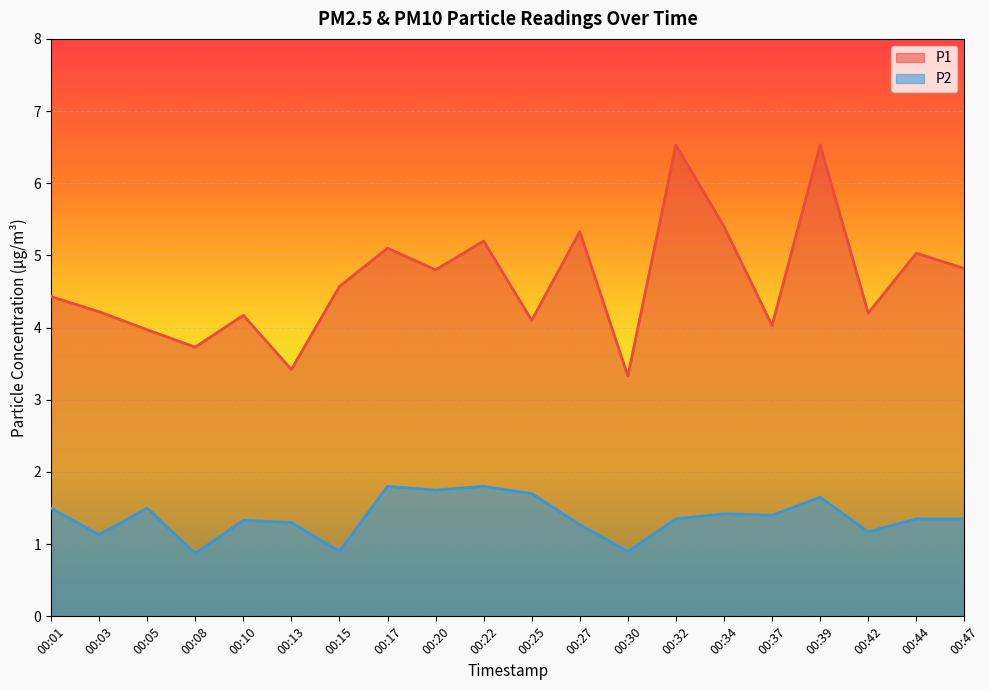

What is the value of the P1 point at the 12th from the left?

5.3